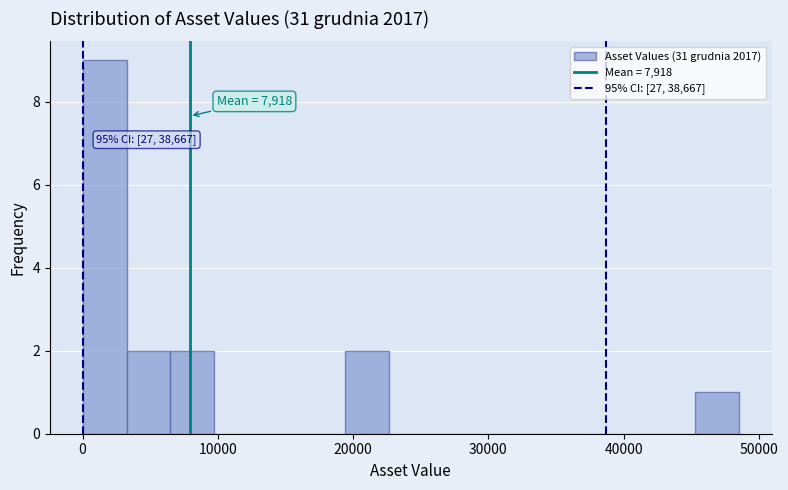

Around what value on the x-axis is the tallest bar? Give the approximate position of its centre, as read against the axis.

2000